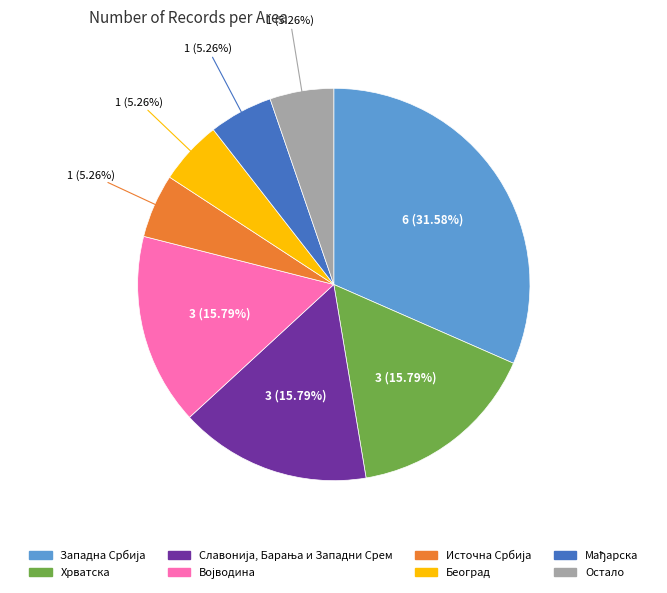

Which has a higher value, Београд or Хрватска?

Хрватска